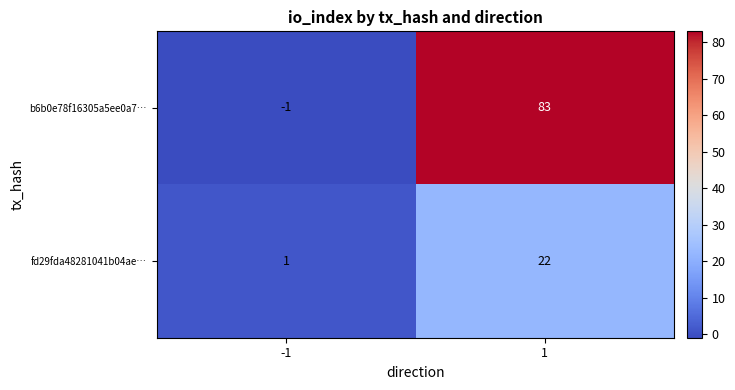

Which series has the largest total across all categories?

b6b0e78f16305a5ee0a7…